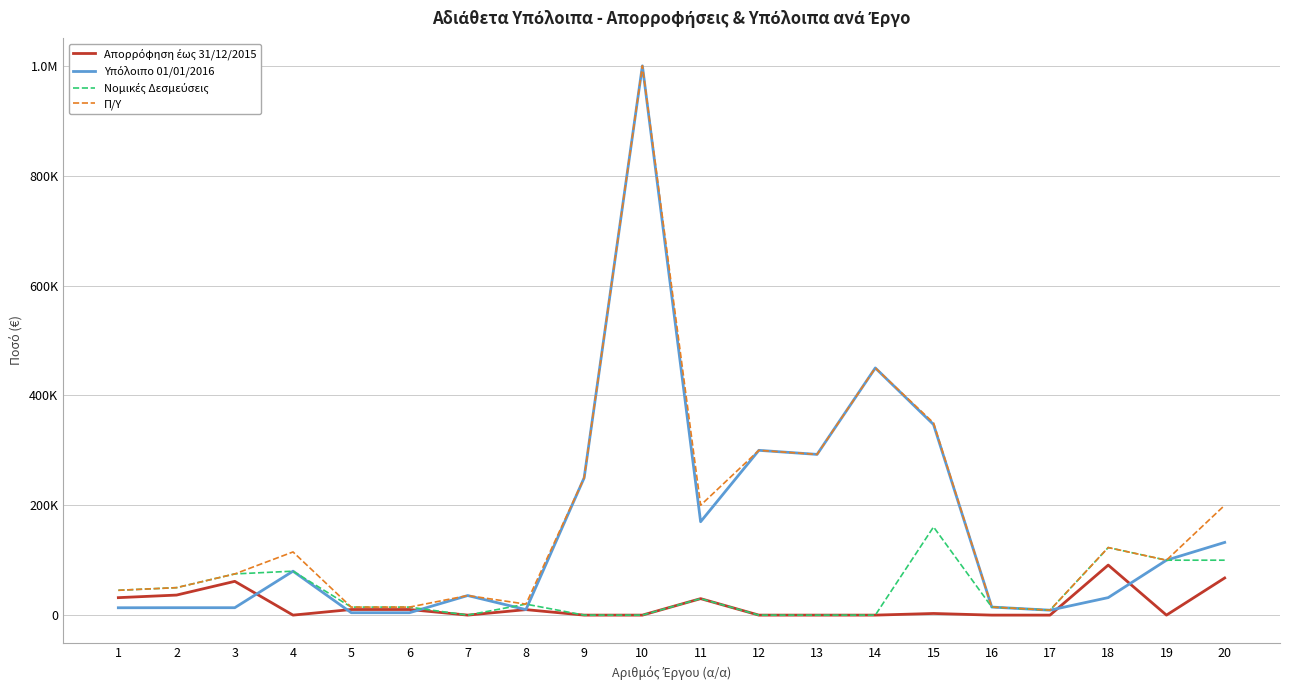

Reading left to right, extract all data points from this chart.

Απορρόφηση έως 31/12/2015: 31797.0	36492.0	61499.0	0.0	10220.0	10220.0	0.0	10000.0	0.0	0.0	30000.0	0.0	0.0	0.0	2998.7	0.0	0.0	91112.2	0.0	67623.8
Υπόλοιπο 01/01/2016: 13403.0	13508.0	13501.0	80000.0	4380.0	4380.0	35650.1	10000.0	250000.0	1000000.0	170000.0	300000.0	292620.0	450000.0	347001.3	14673.0	9000.0	31887.8	100000.0	132376.2
Νομικές Δεσμεύσεις: 45200.0	50000.0	75000.0	80000.0	14600.0	14600.0	0.0	20000.0	0.0	0.0	30000.0	0.0	0.0	0.0	160510.5	14673.0	9000.0	123000.0	100000.0	100000.0
Π/Υ: 45200.0	50000.0	75000.0	115000.0	14600.0	14600.0	35650.1	20000.0	250000.0	1000000.0	200000.0	300000.0	292620.0	450000.0	350000.0	14673.0	9000.0	123000.0	100000.0	200000.0